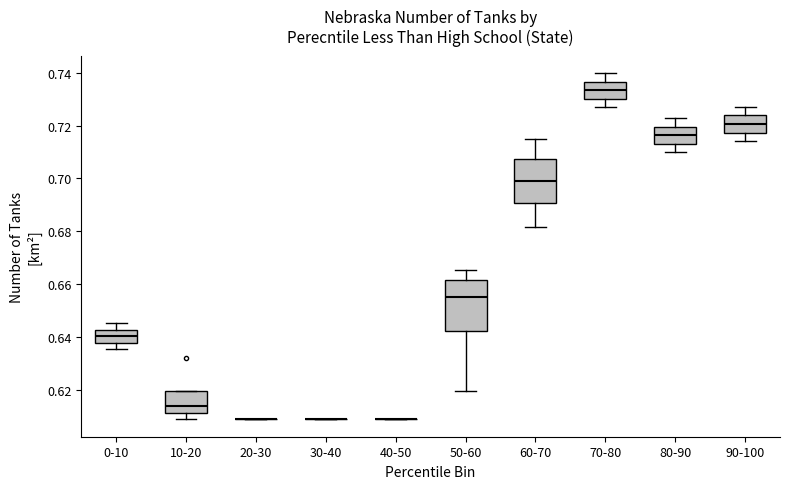

Comparing the boxes themselves (not the whiskers), which one is the tallest?

50-60